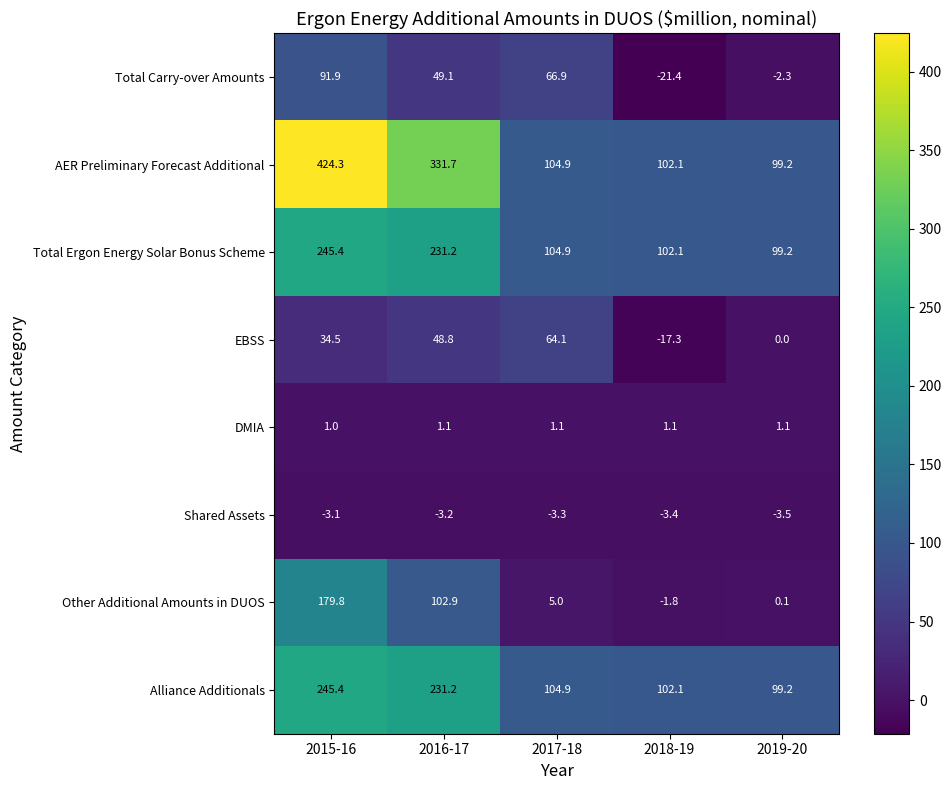

The value of Alliance Additionals at 2017-18 is 104.9. True or false?

True